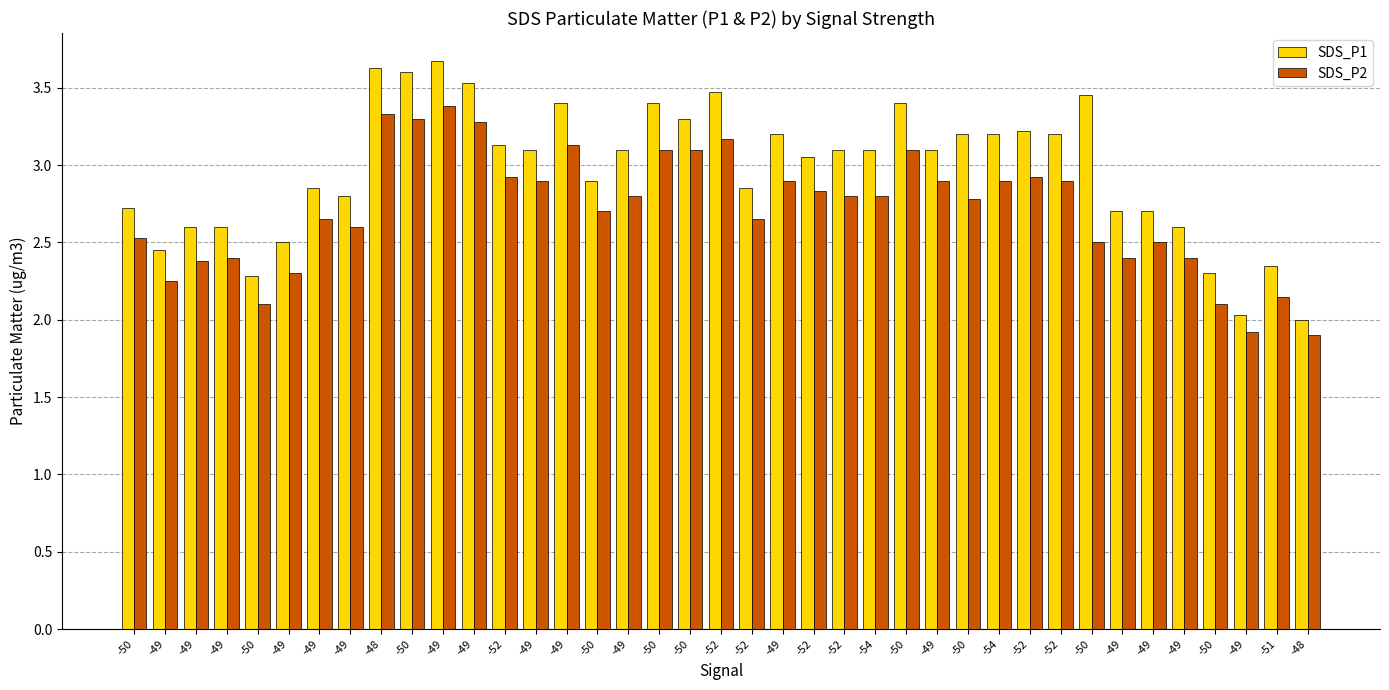

True or false: SDS_P1 has a value of 0.9 at -49.

False